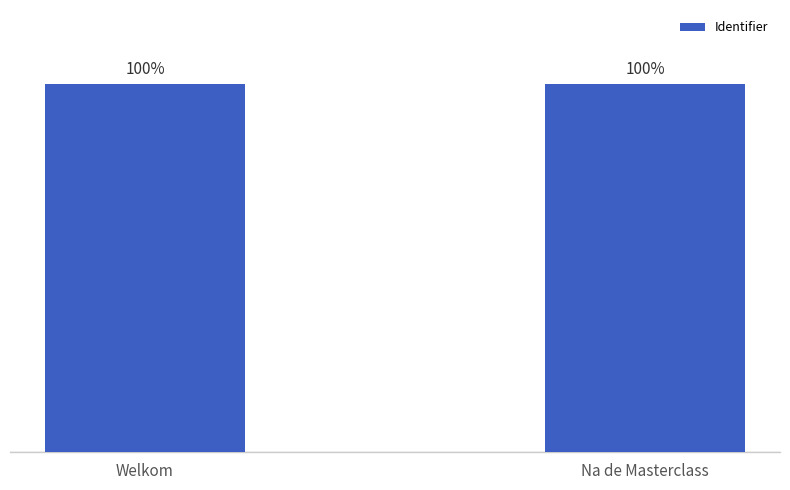

What is the label of the 1st bar from the left?

Welkom